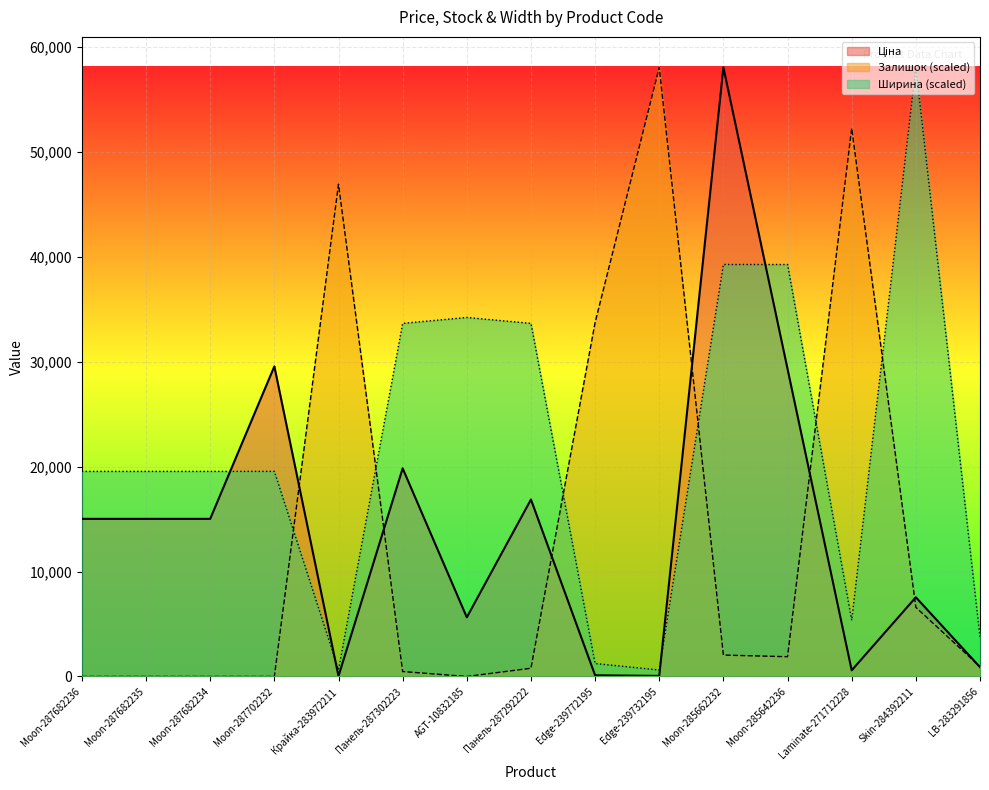

At how many categories does at least one series exceed 44469?

5